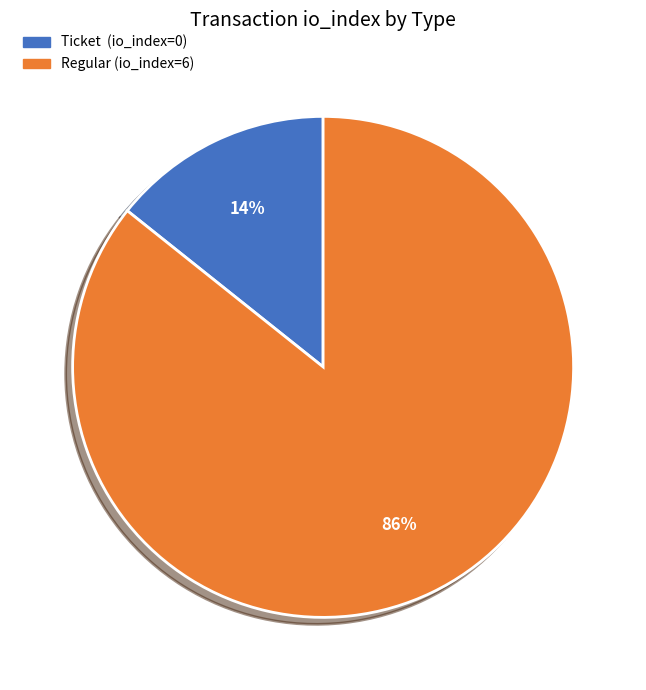

Do Regular (io_index=6) and Ticket (io_index=0) together represent more than half of the pie?

Yes